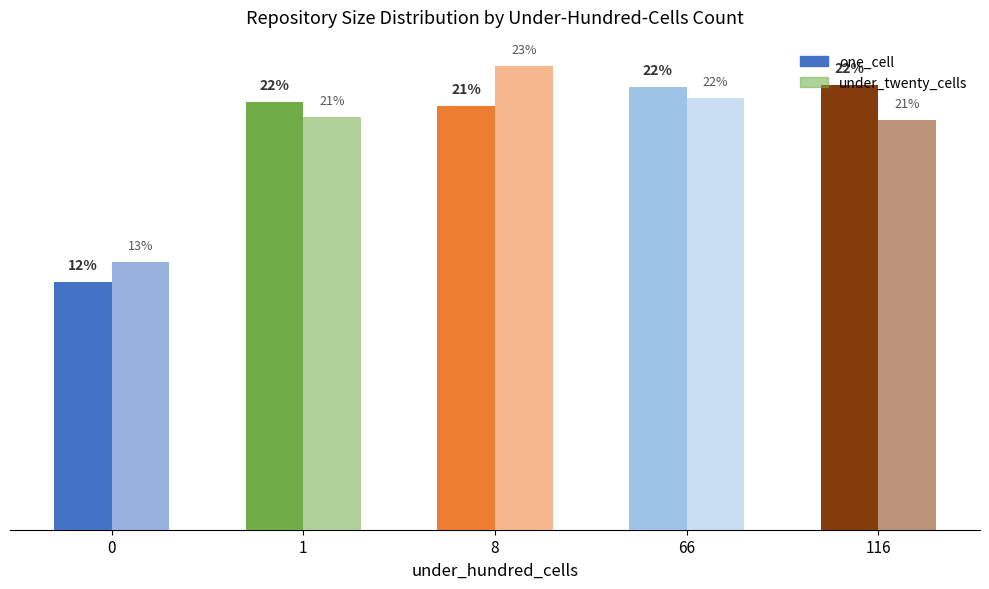

At how many categories does at least one series exceed 16?

4